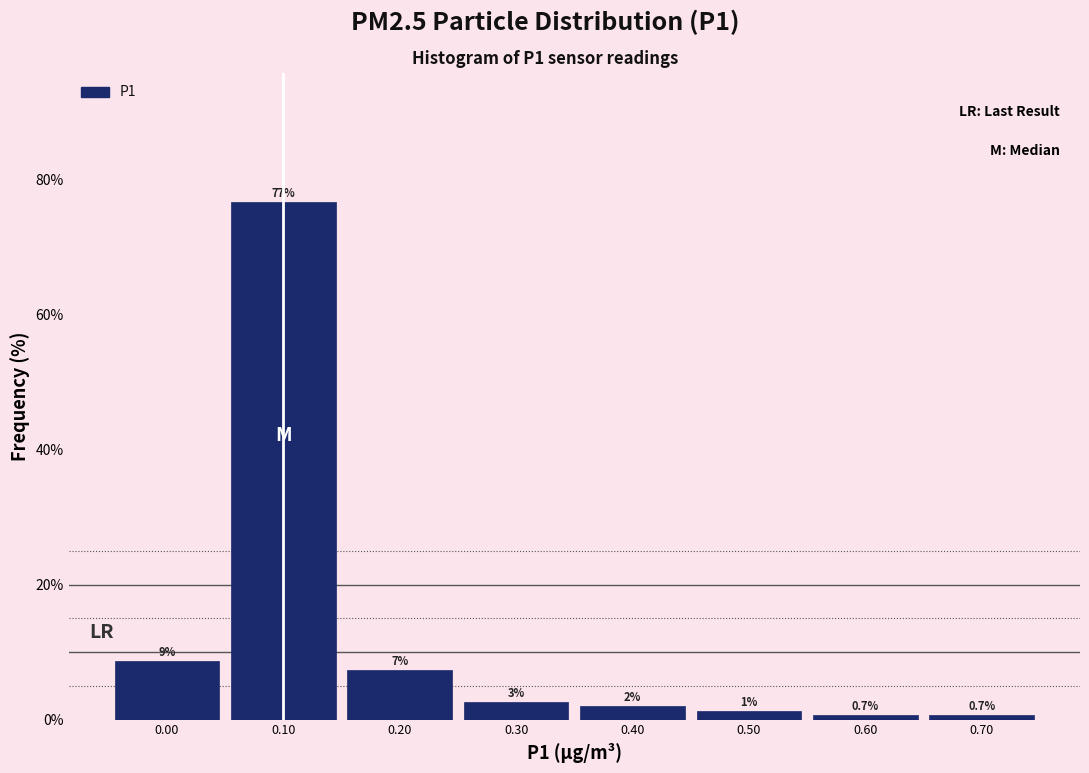

Which range on the x-axis has the tallest bar?

0.05 to 0.15